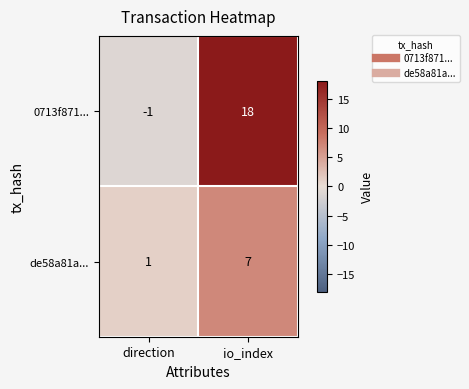

What is the sum of the de58a81a... values at io_index and direction?

8